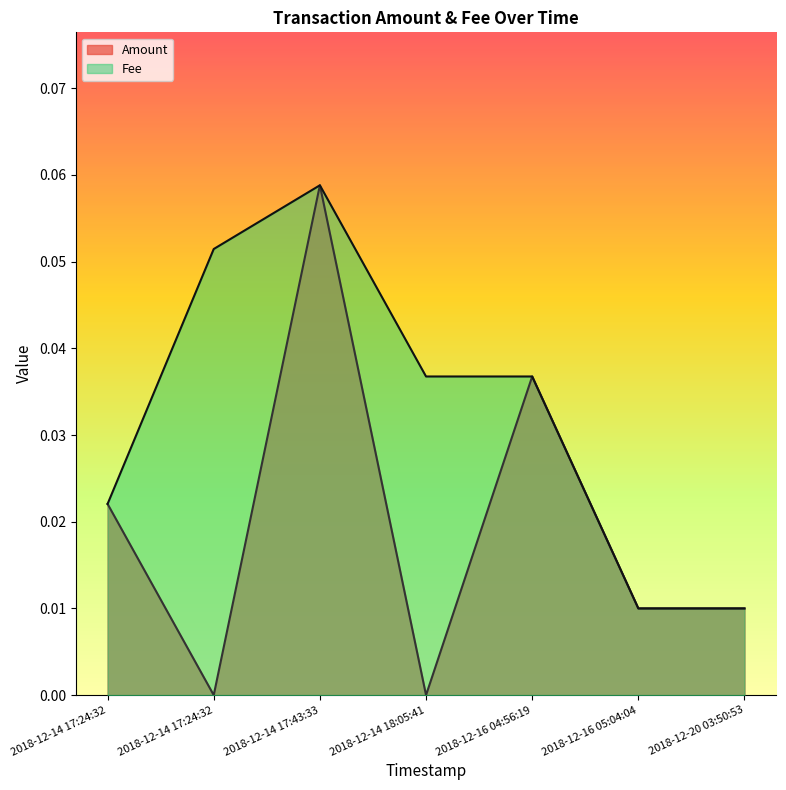

Is the value of Fee at 2018-12-20 03:50:53 greater than the value of Amount at 2018-12-14 18:05:41?

Yes